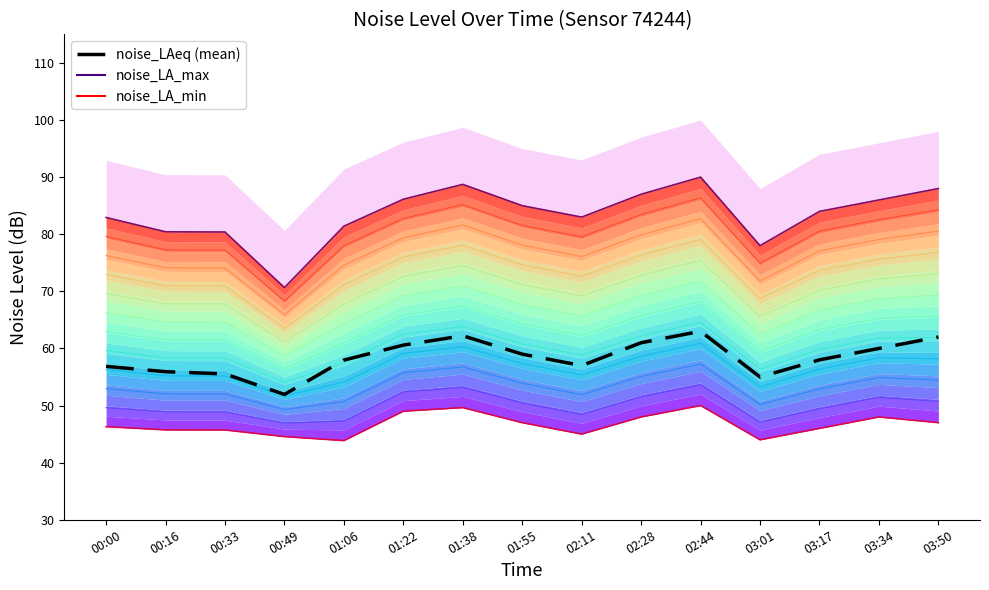

At which category is the sum across all series the highest?

02:44